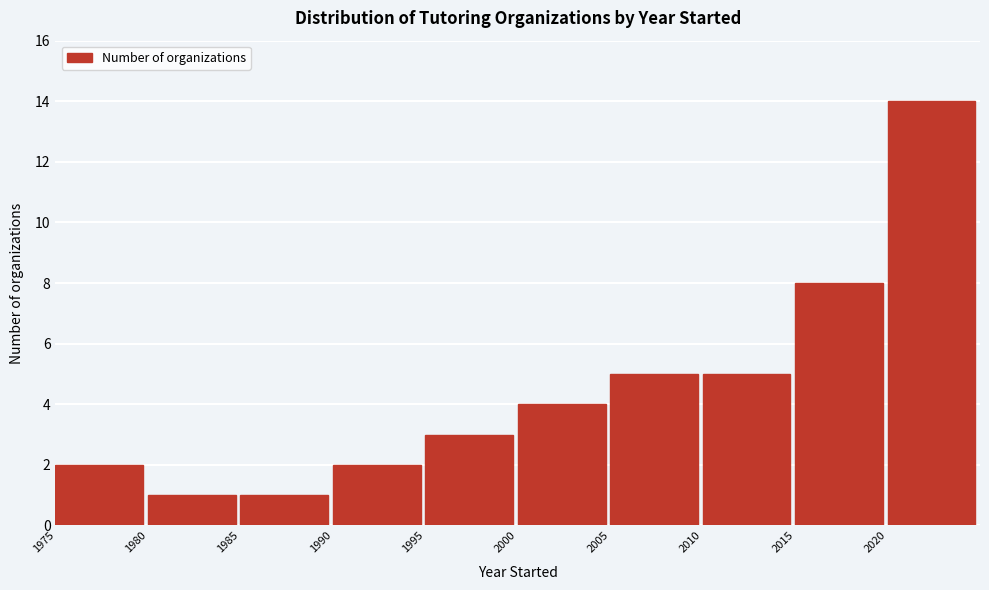

Which range on the x-axis has the tallest bar?

2020 to 2025